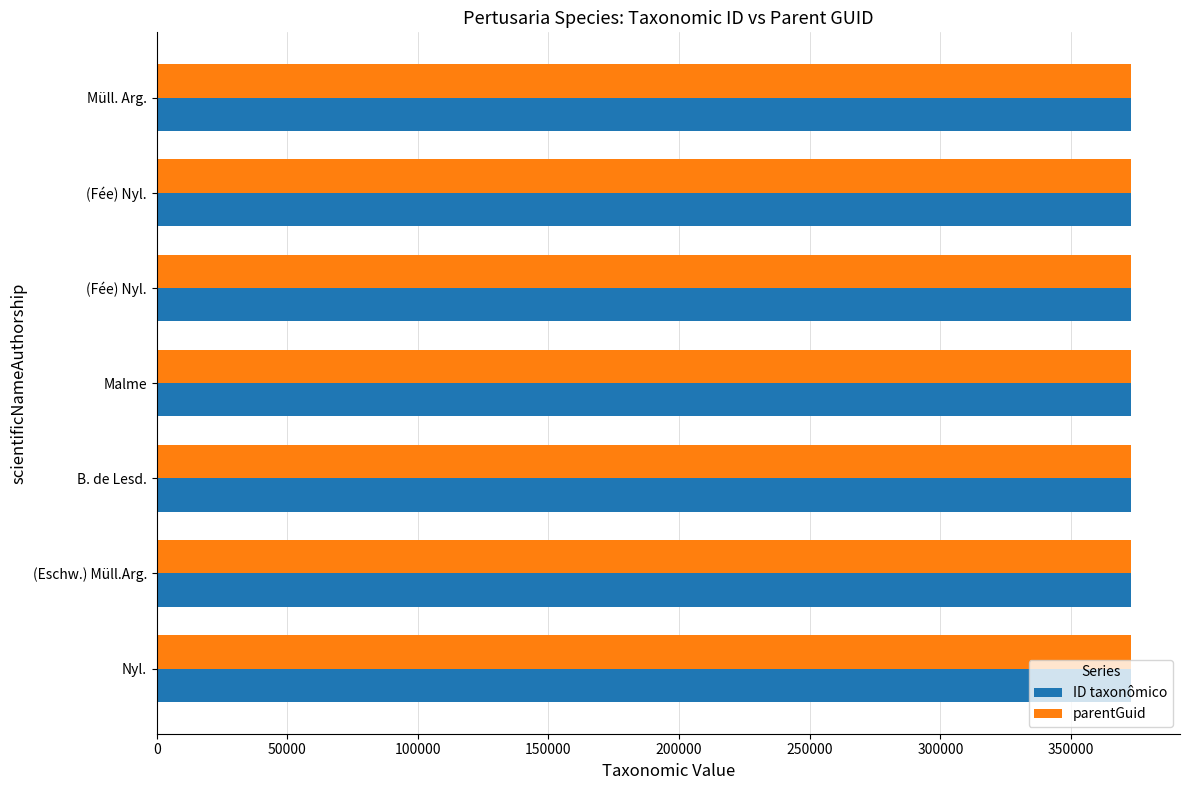

What are all the series names shown in the legend?

ID taxonômico, parentGuid